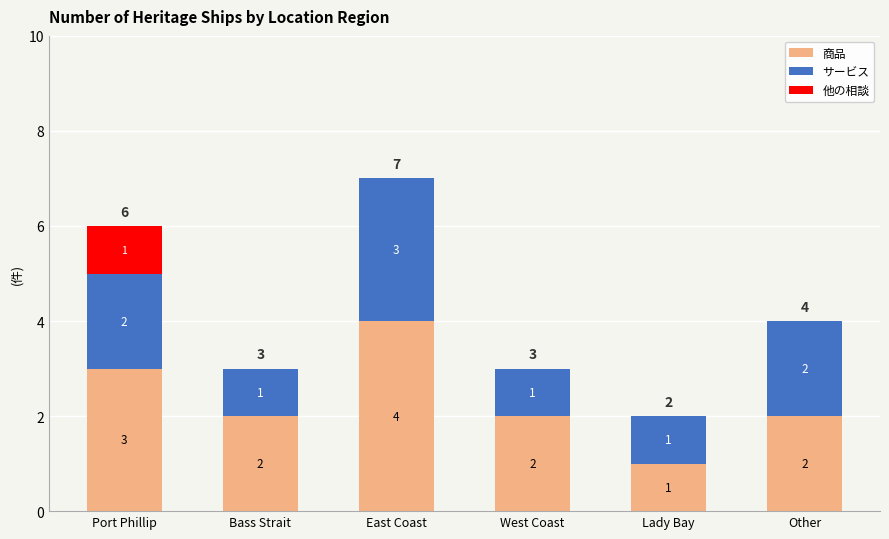

What value does the 商品 series have at East Coast?

4